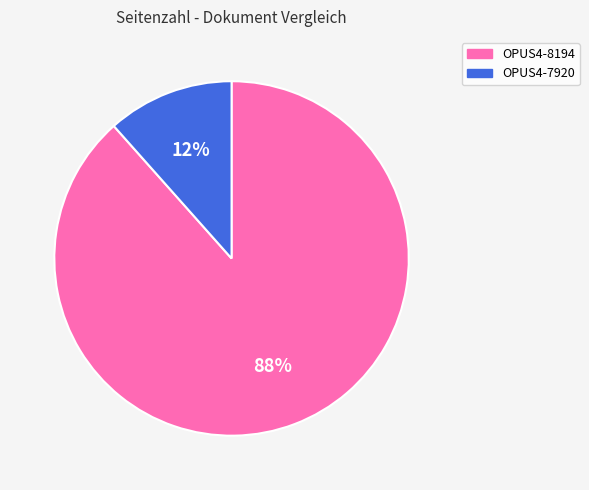

Is the sum of OPUS4-8194 and OPUS4-7920 greater than half?

Yes